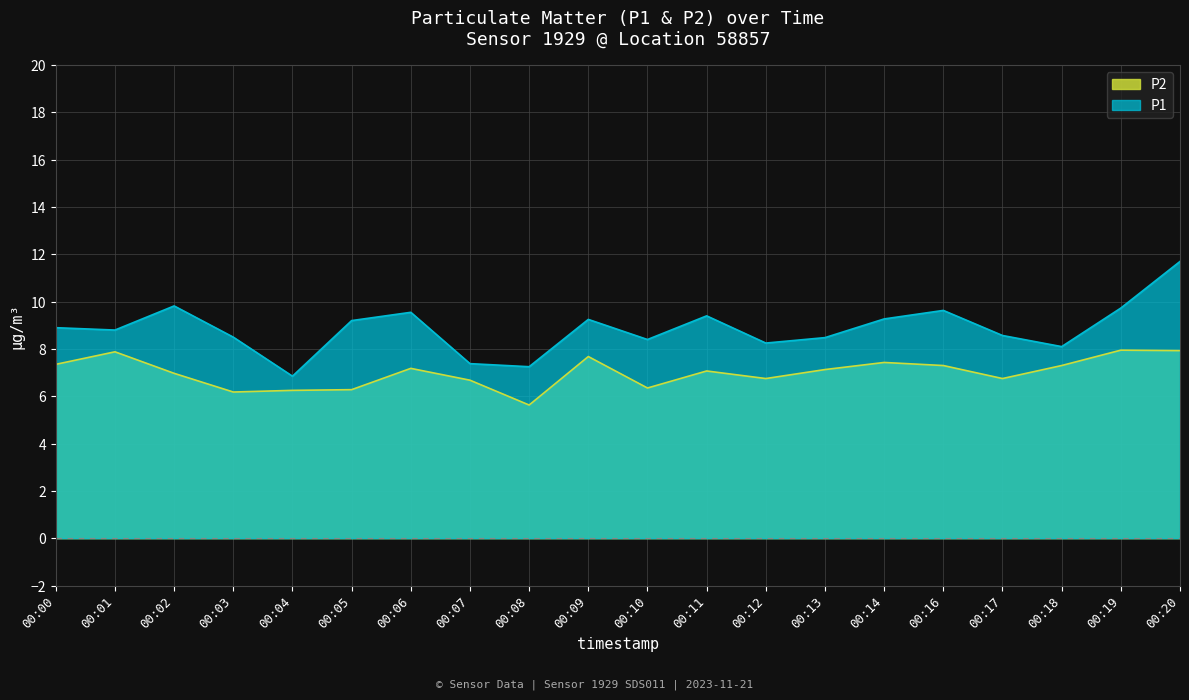

Reading left to right, what are all the values shown in this chart?

P1: 8.9	8.8	9.8	8.5	6.8	9.2	9.6	7.4	7.2	9.2	8.4	9.4	8.2	8.5	9.3	9.6	8.6	8.1	9.7	11.7
P2: 7.3	7.9	7.0	6.2	6.2	6.3	7.2	6.7	5.6	7.7	6.3	7.1	6.8	7.1	7.4	7.3	6.8	7.3	8.0	7.9